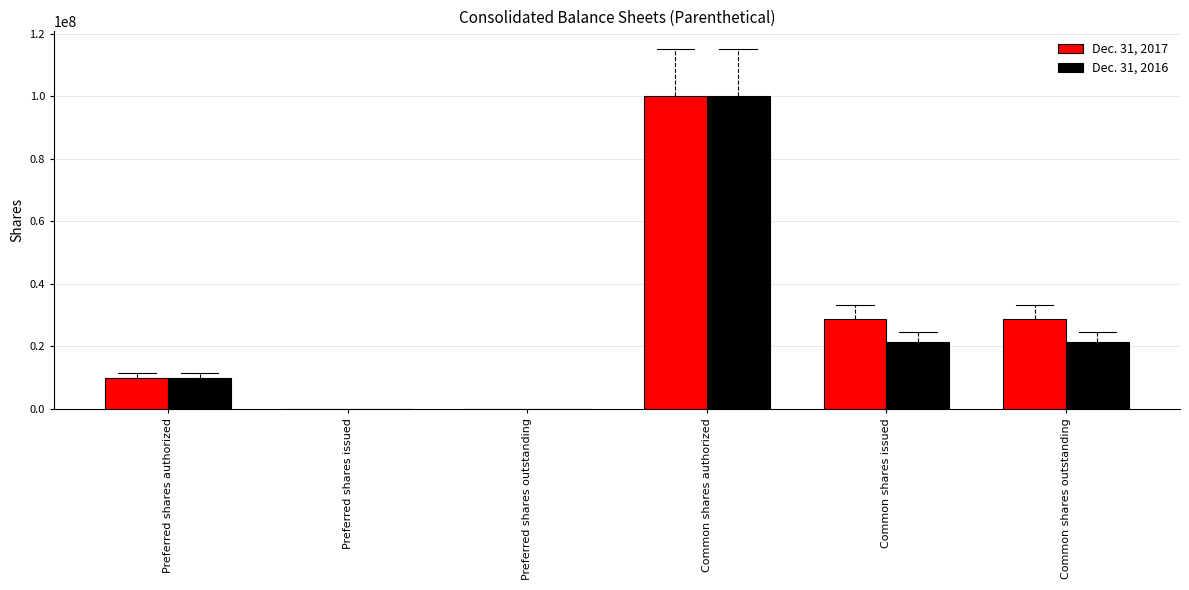

At which label does Dec. 31, 2016 first exceed 21278373?

Common shares authorized